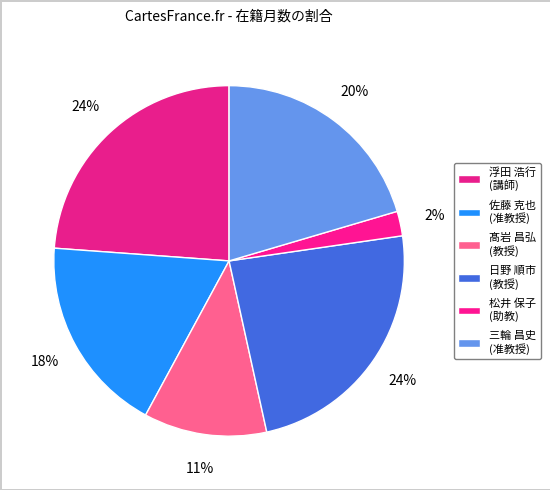

To the nearest percent, what is the difference between the largest and smallest slice percentages?

22%